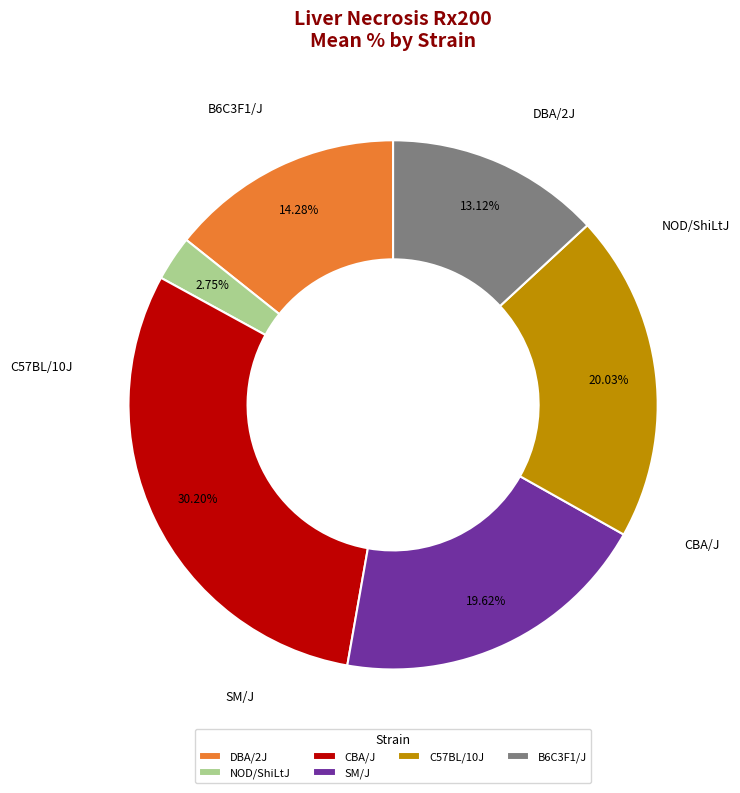

What is the ratio of the value at CBA/J to the value at C57BL/10J?

1.5